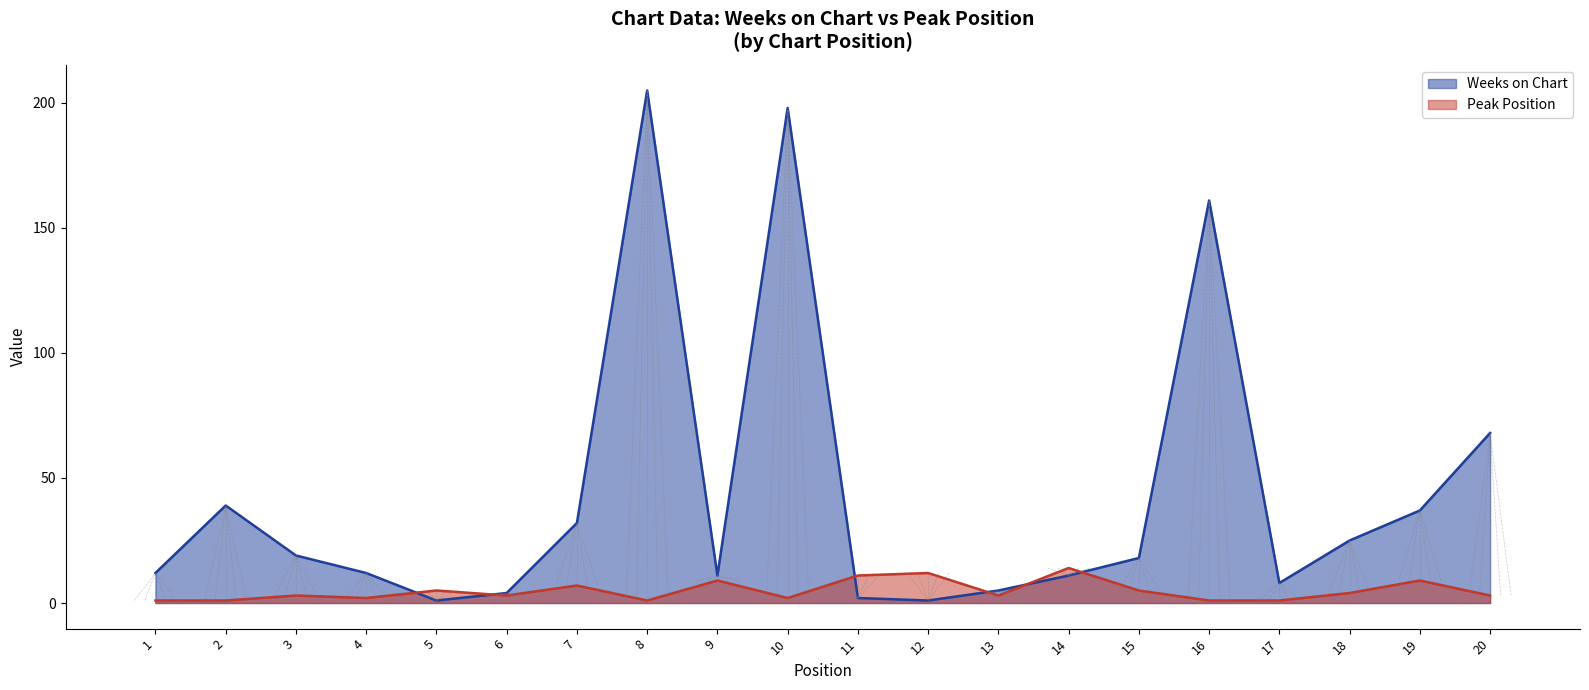

True or false: Peak Position and Weeks on Chart cross at least once.

True